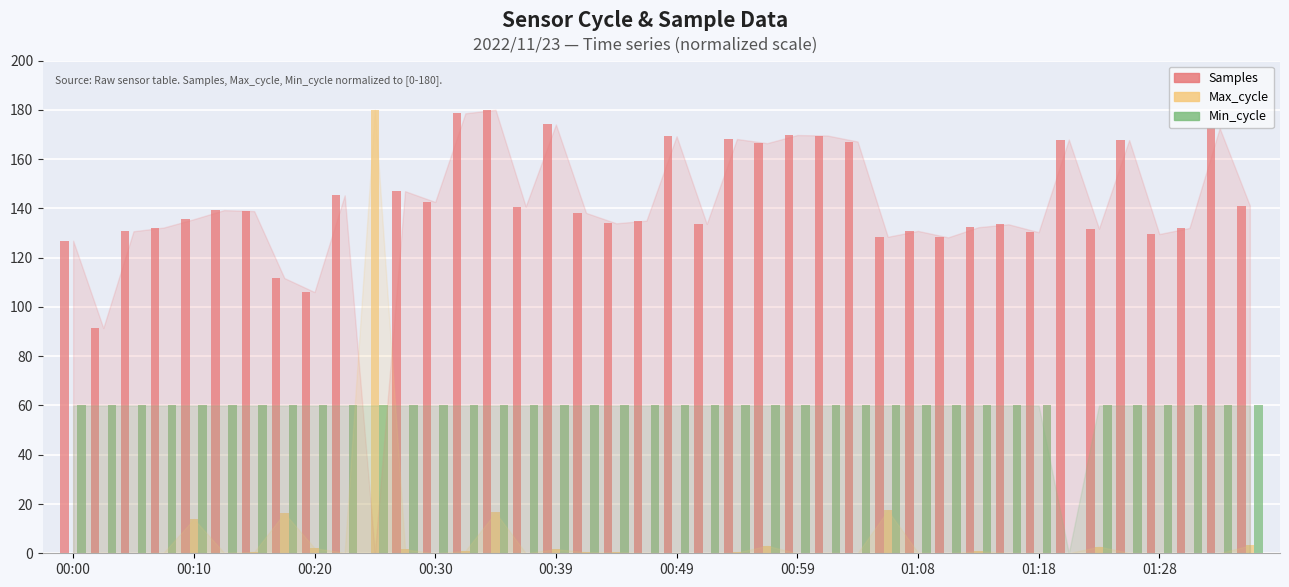

What is the sum of all Max_cycle values?

264.5